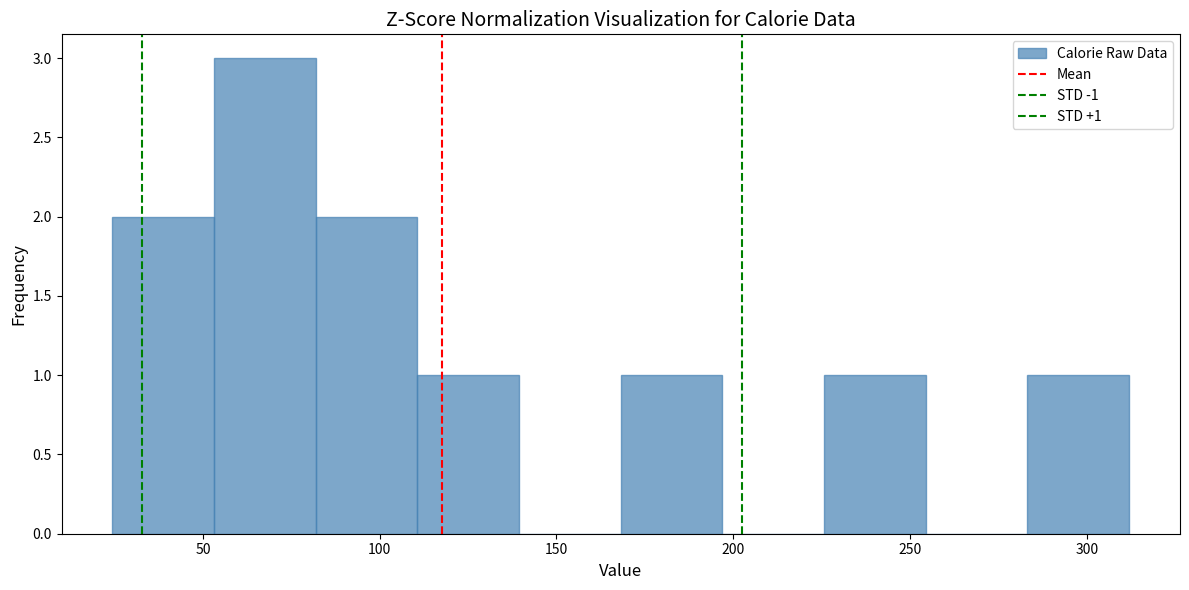

Over which range of the x-axis is the bar tallest?

55 to 80